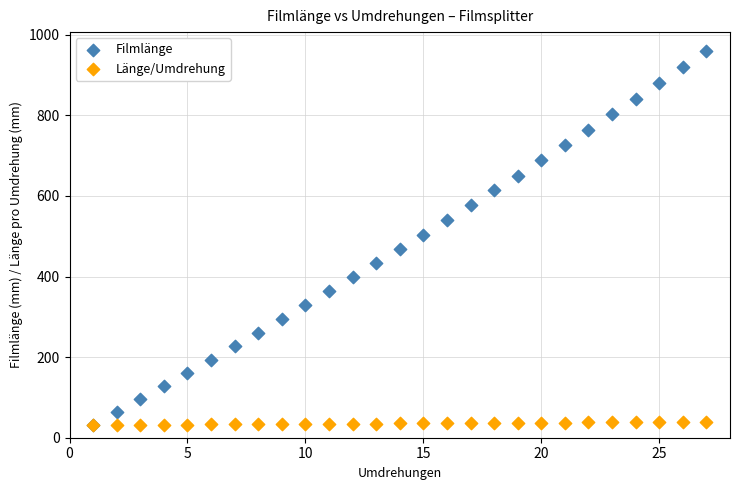

Which series reaches the maximum Y coordinate?

Filmlänge